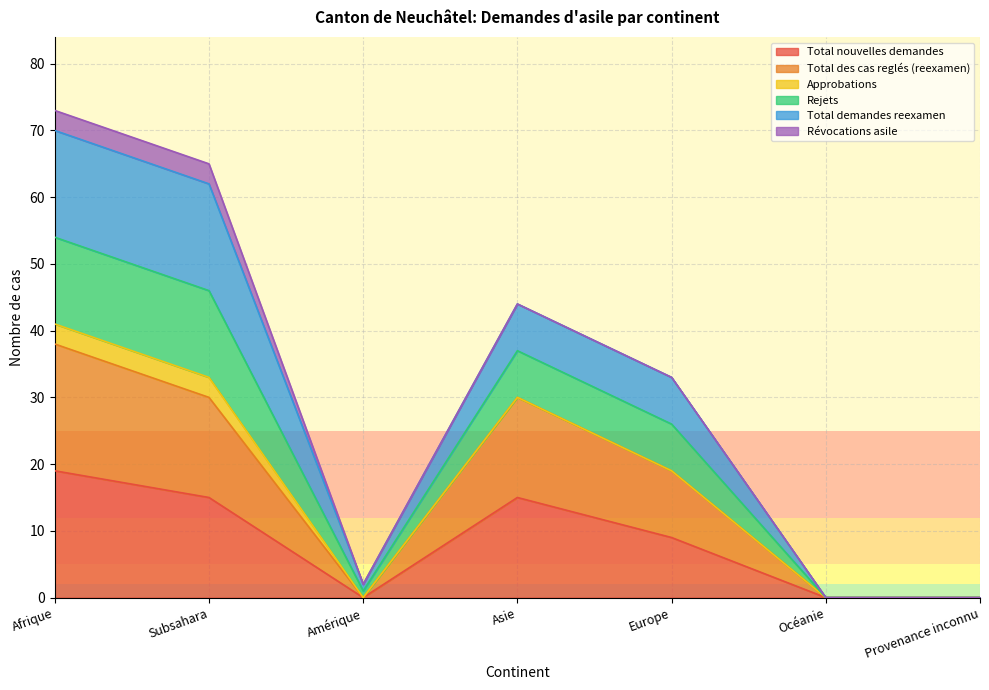

At which category does the chart reach its peak across all series?

Afrique